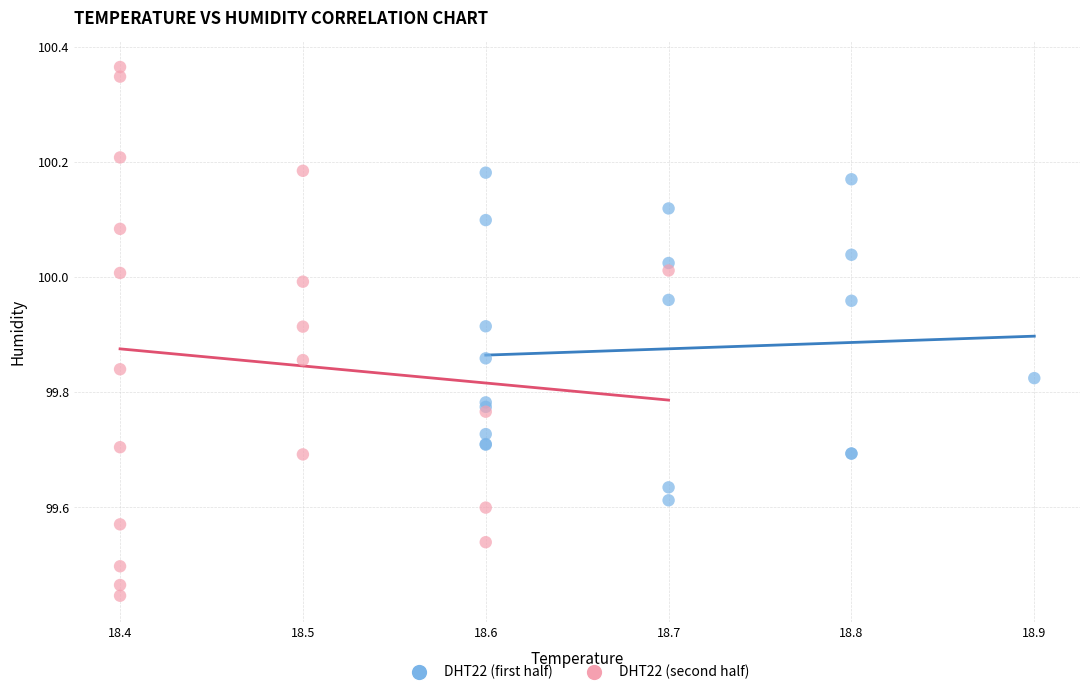

Which series contains the highest Y value?

DHT22 (second half)